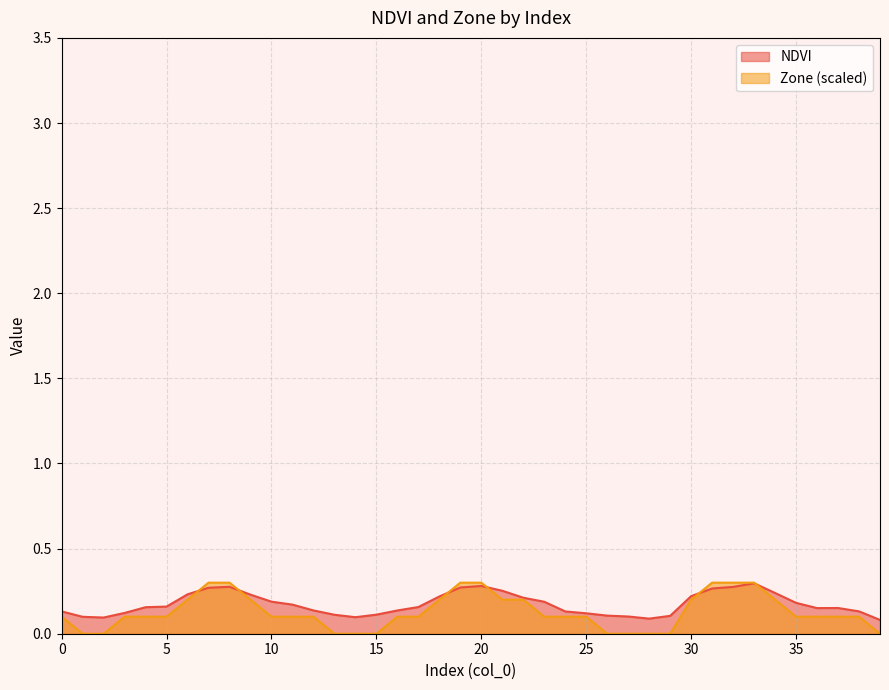

How many lines are shown in the chart?

2